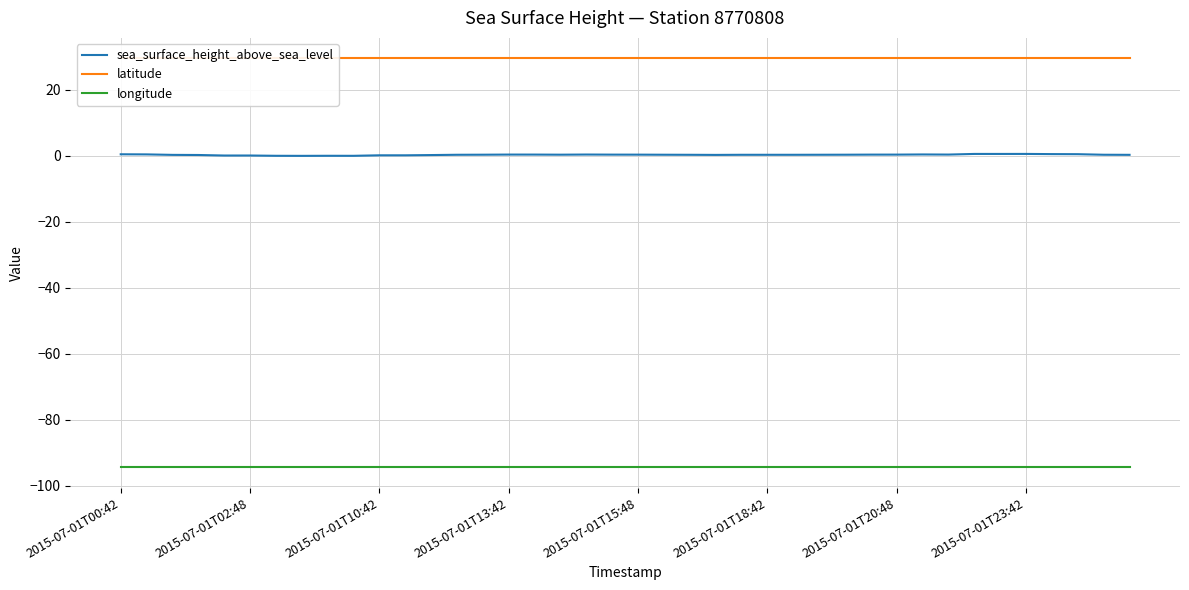

True or false: longitude and sea_surface_height_above_sea_level intersect in this chart.

False